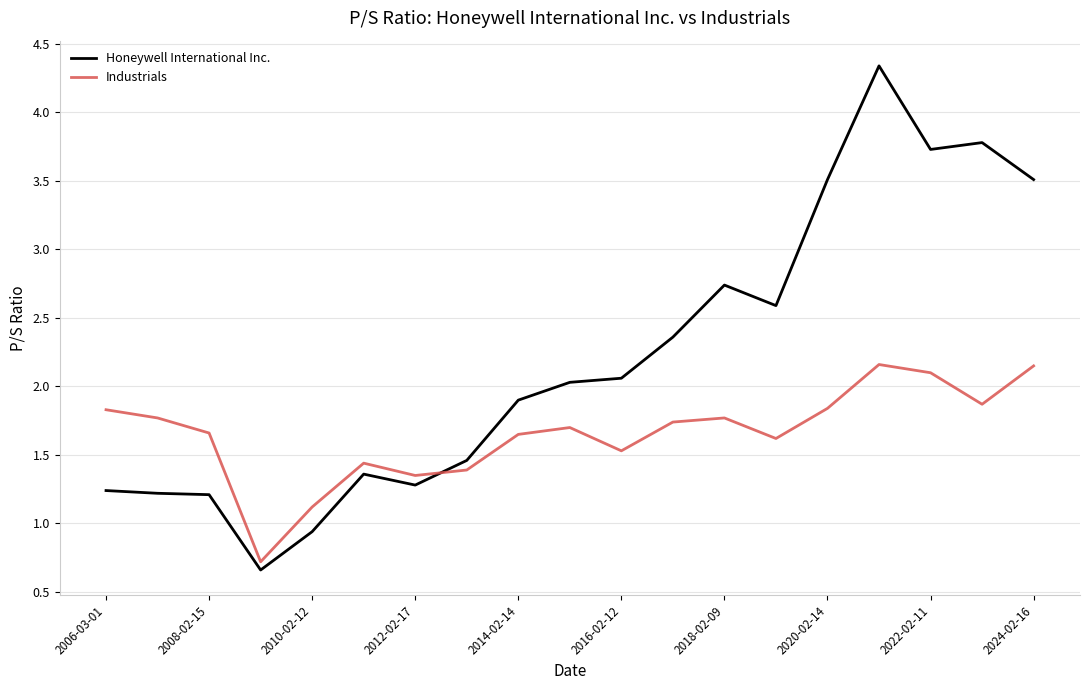

Which series has the largest range (max minus min)?

Honeywell International Inc.